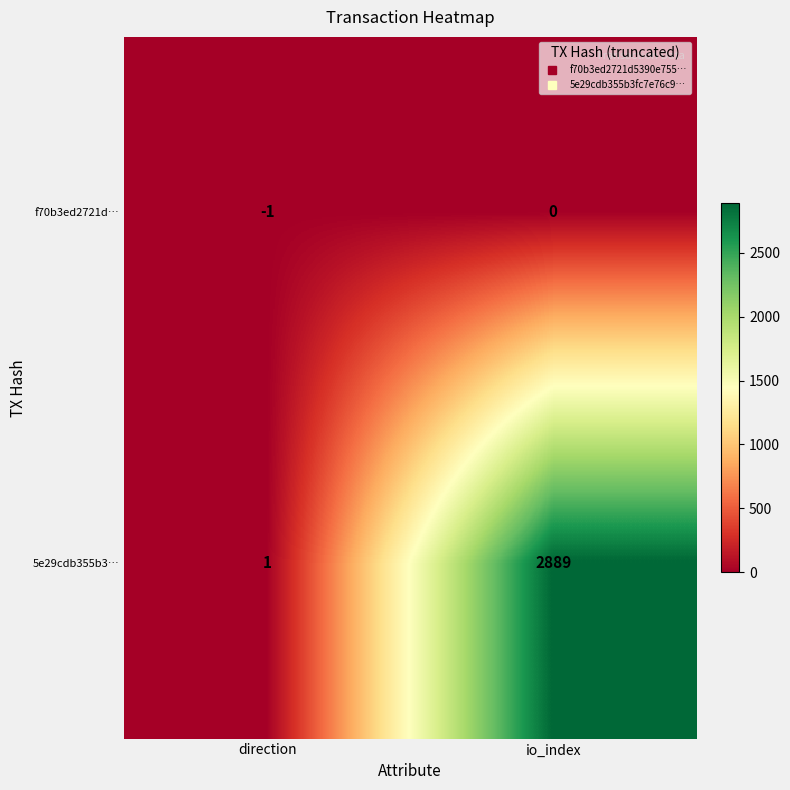

Which category has the highest value across all series?

io_index